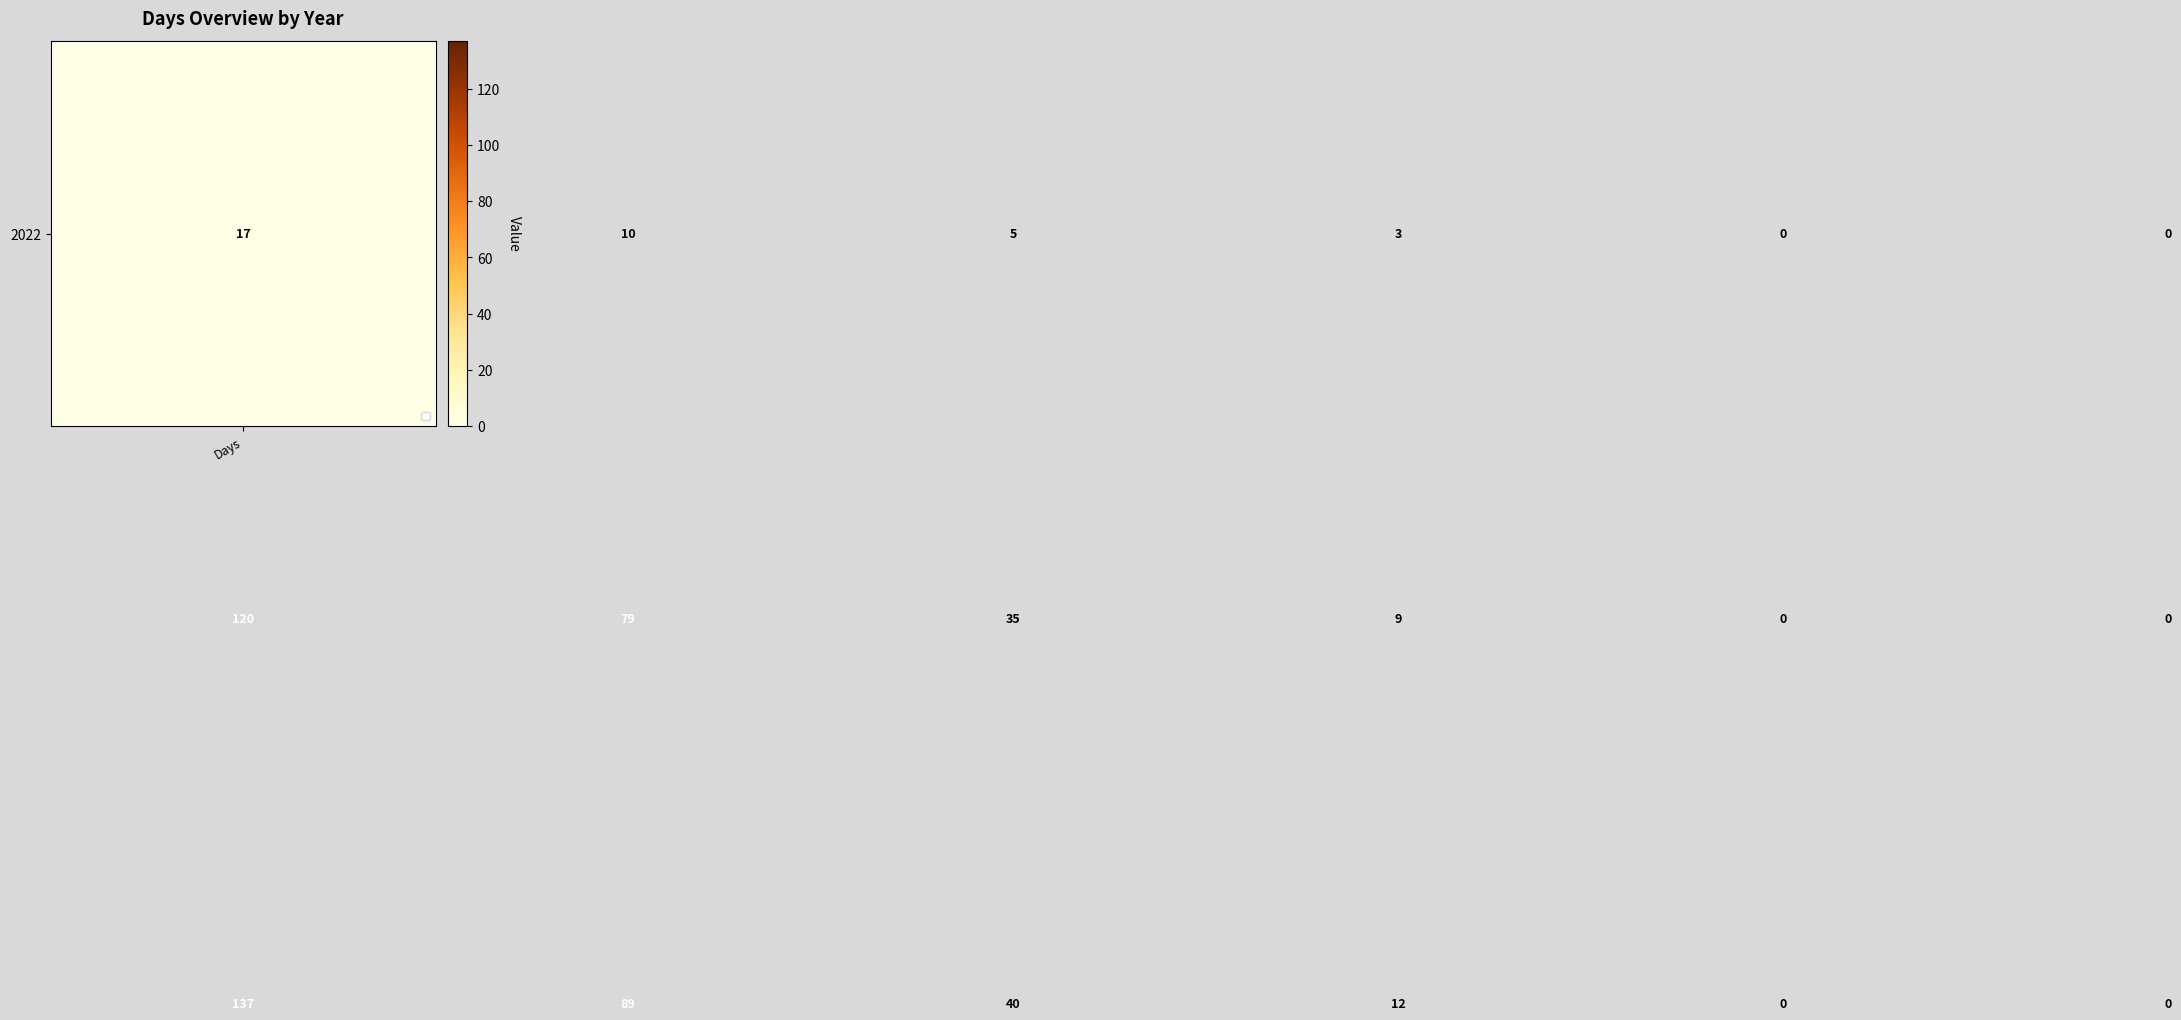

What is the maximum value shown in the chart?

137